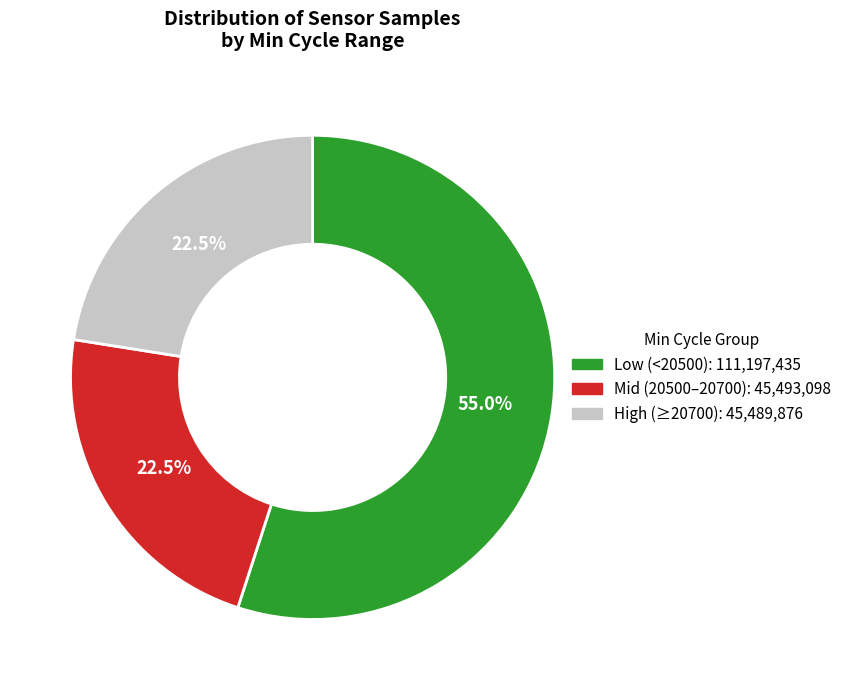

Is there any slice that represents more than half of the pie?

Yes